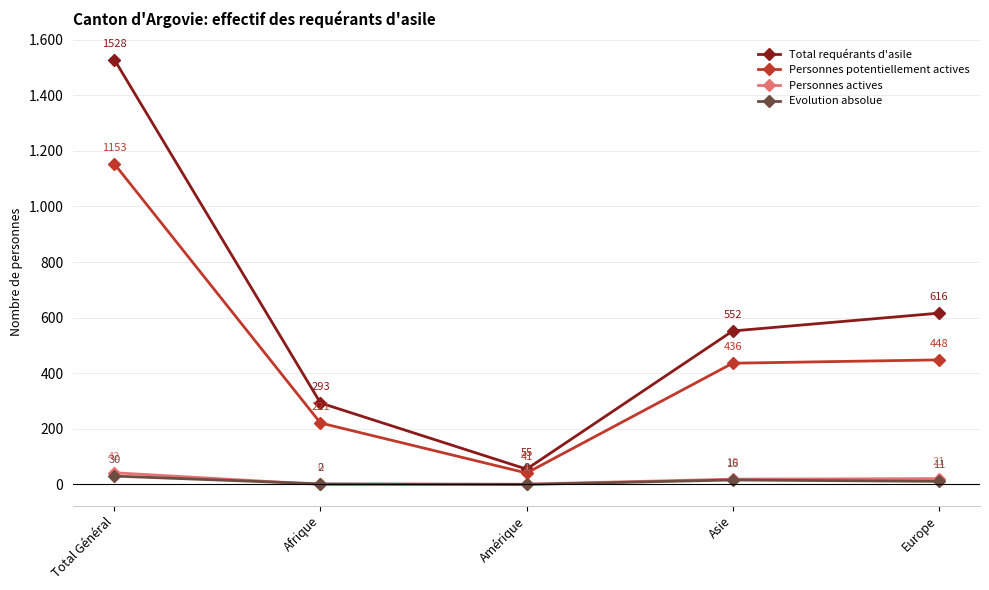

Which series has the largest range (max minus min)?

Total requérants d'asile